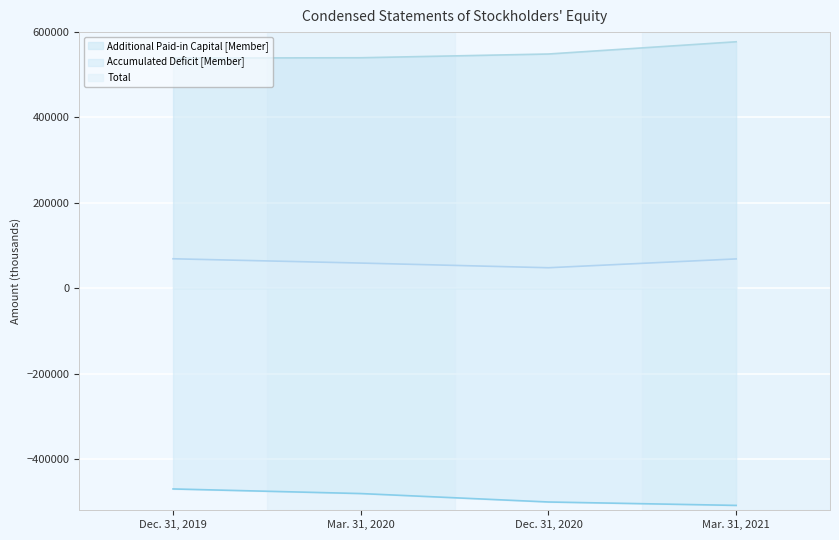

What is the minimum value shown in the chart?

-508658